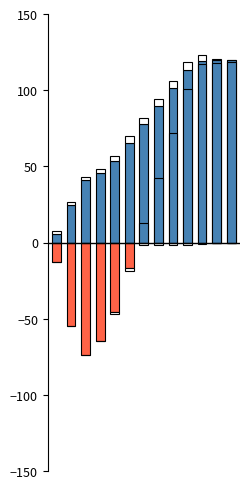

List the series in order of their peak value, lowest first.

Cash (negative), Total current liabilities, Total liabilities, Cash (positive), Shareholders equity